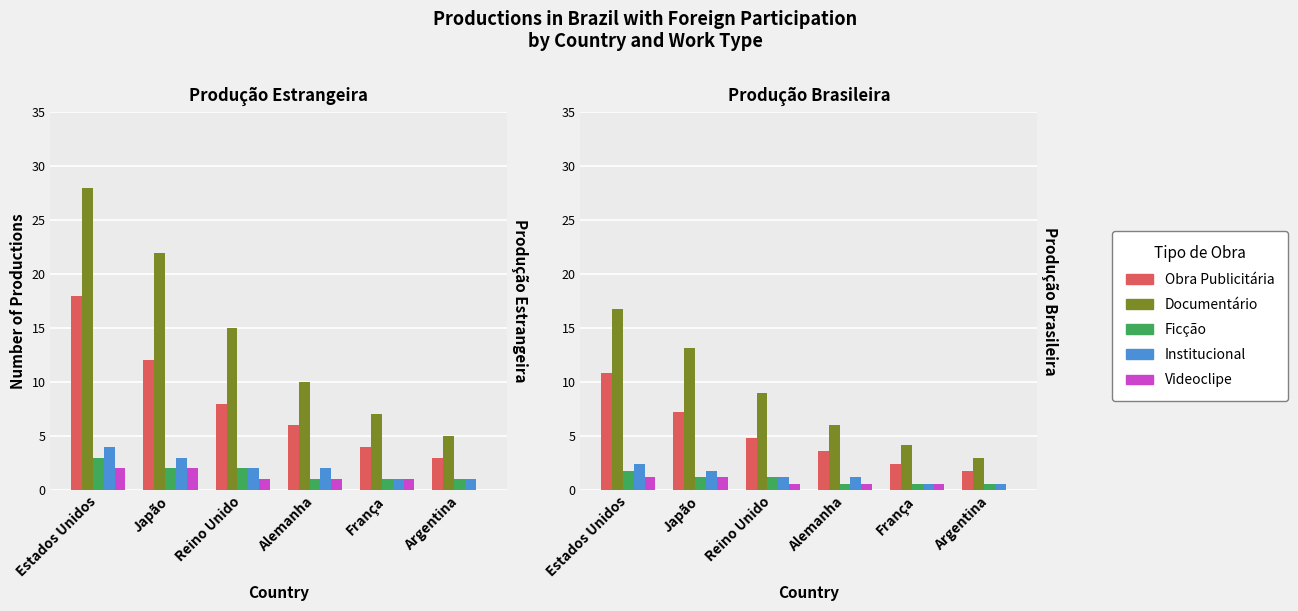

Rank the categories by Documentário value from lowest to highest.

Argentina, França, Alemanha, Reino Unido, Japão, Estados Unidos